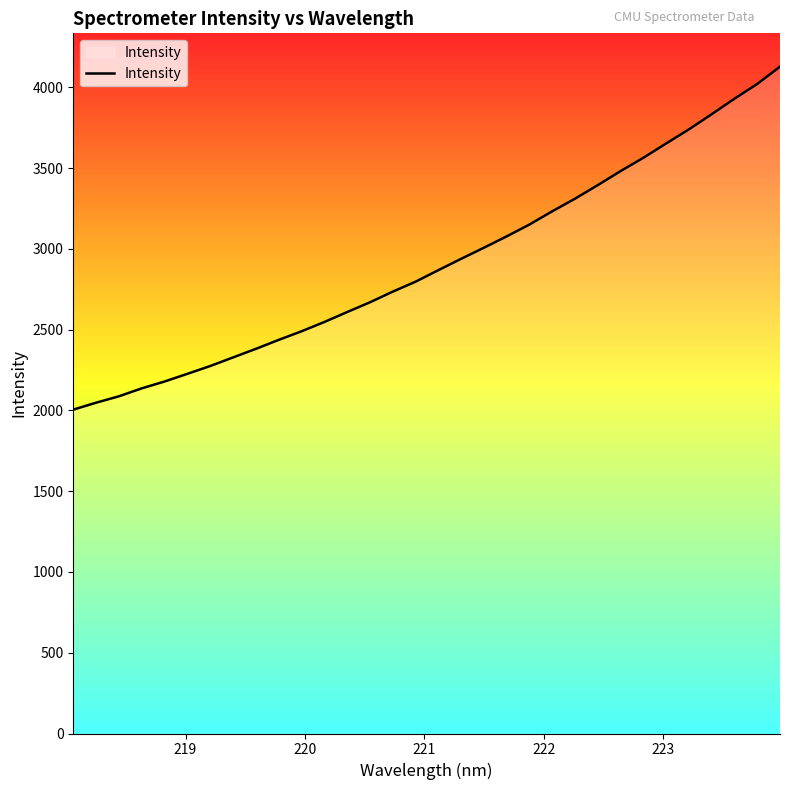

What is the maximum value shown in the chart?

4127.8